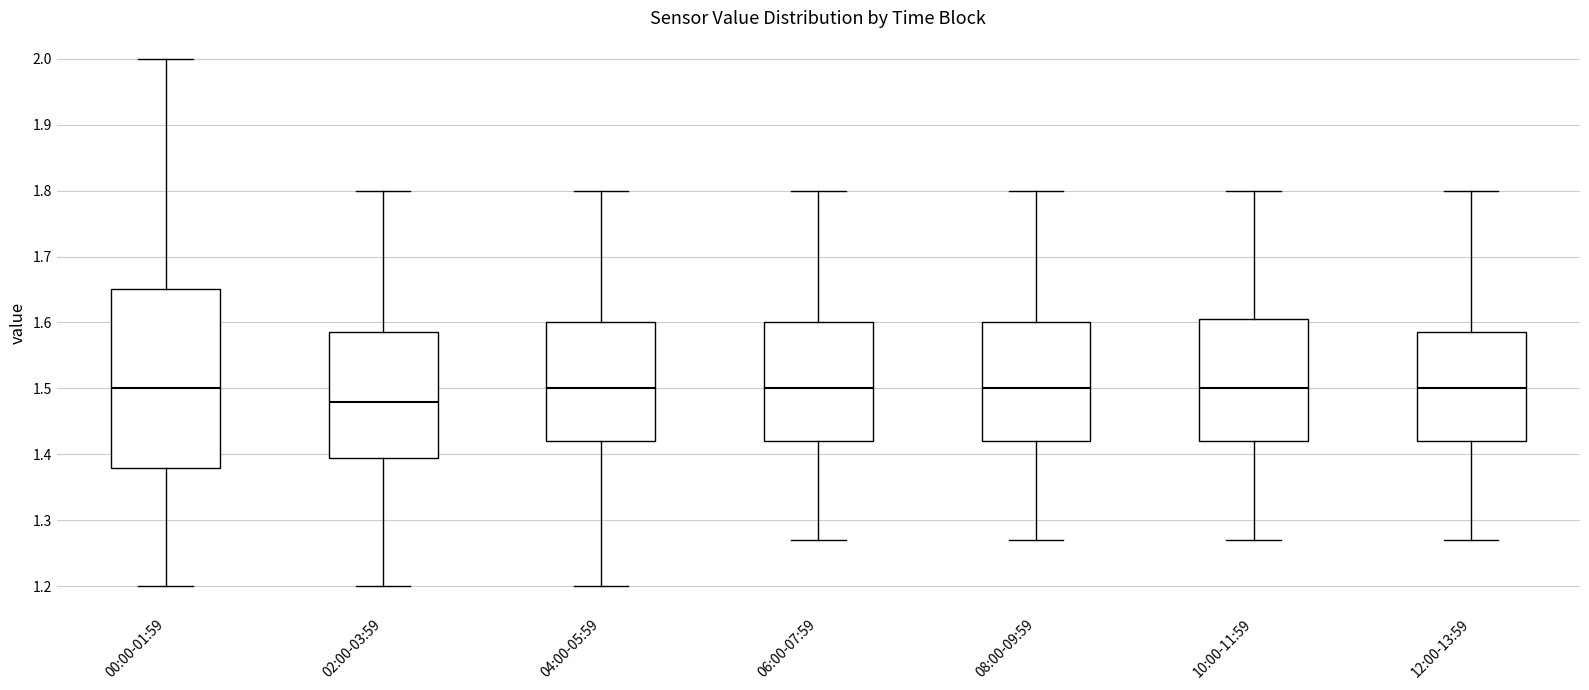

Reading left to right, read every box against the y-axis: the position of its median line, the range the box covers, and the ends of its whiskers. The values are not printed on the chart, so give them approximately, as read against the axis.

00:00-01:59: median 1.50, box 1.38 to 1.65, whiskers 1.20 to 2.00
02:00-03:59: median 1.48, box 1.40 to 1.59, whiskers 1.20 to 1.80
04:00-05:59: median 1.50, box 1.42 to 1.60, whiskers 1.20 to 1.80
06:00-07:59: median 1.50, box 1.42 to 1.60, whiskers 1.27 to 1.80
08:00-09:59: median 1.50, box 1.42 to 1.60, whiskers 1.27 to 1.80
10:00-11:59: median 1.50, box 1.42 to 1.61, whiskers 1.27 to 1.80
12:00-13:59: median 1.50, box 1.42 to 1.59, whiskers 1.27 to 1.80